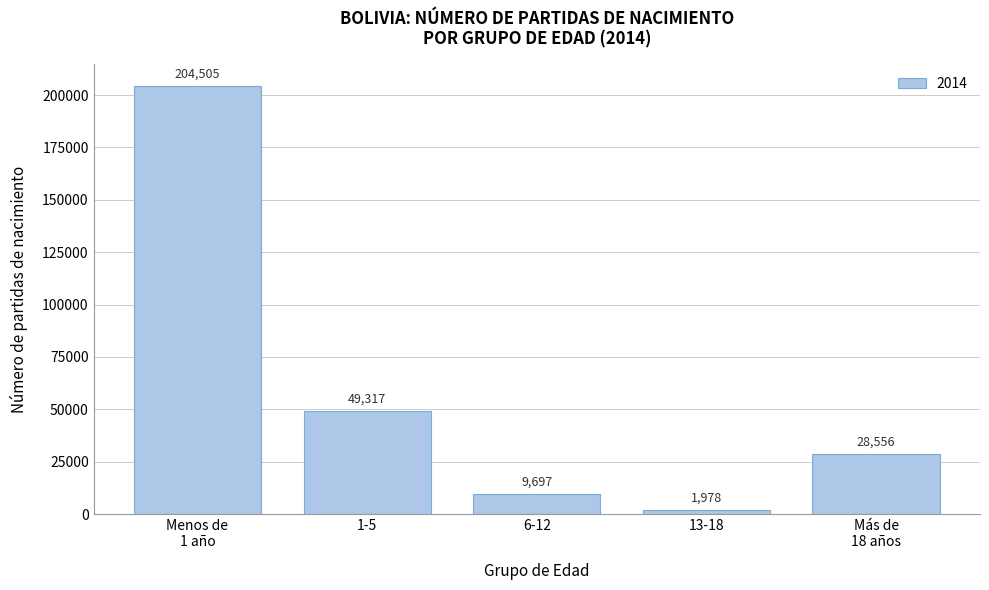

Reading left to right, list all the values displayed in this chart.

204505	49317	9697	1978	28556